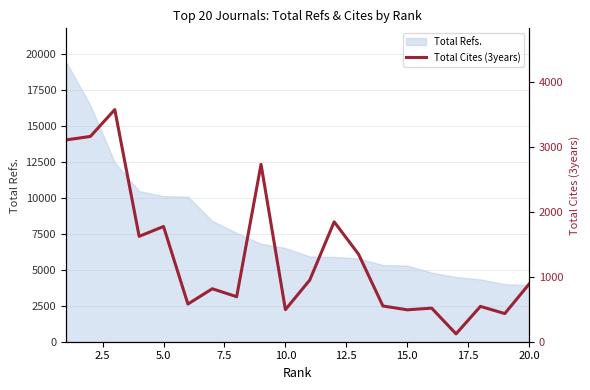

What is the highest value of the Total Refs. series?

19421